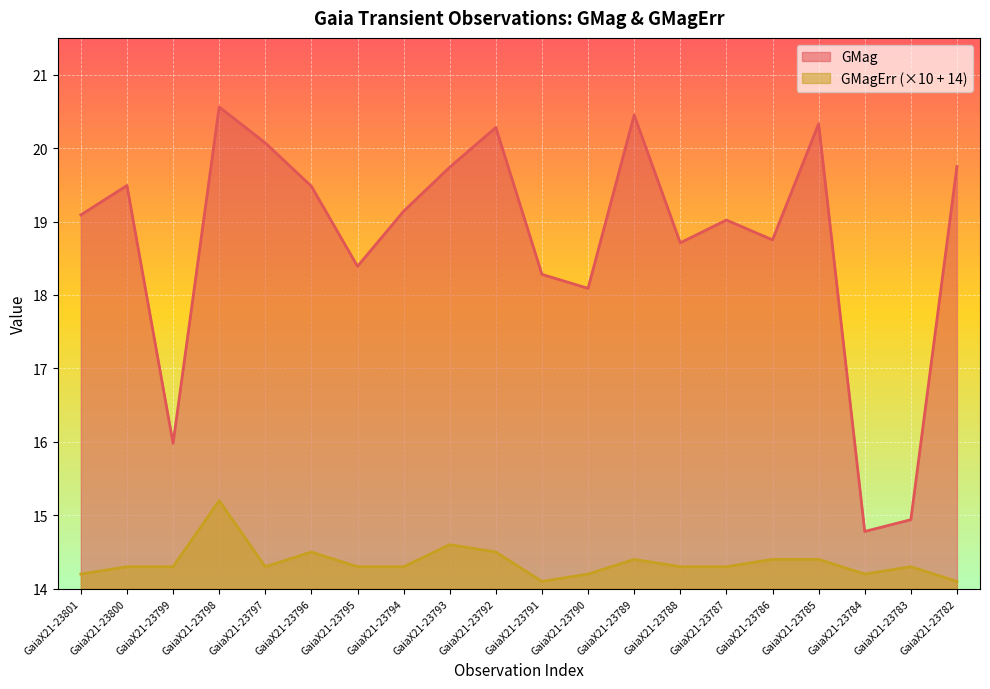

What is the minimum value for GMagErr?

14.1